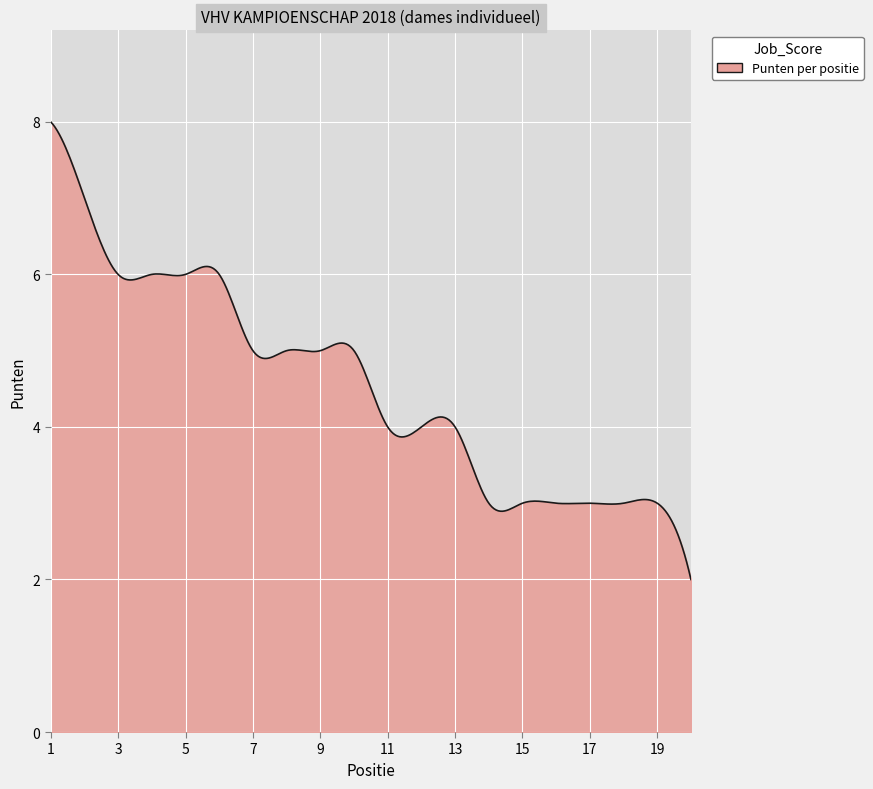

What is the difference between the maximum and minimum values?

6.0